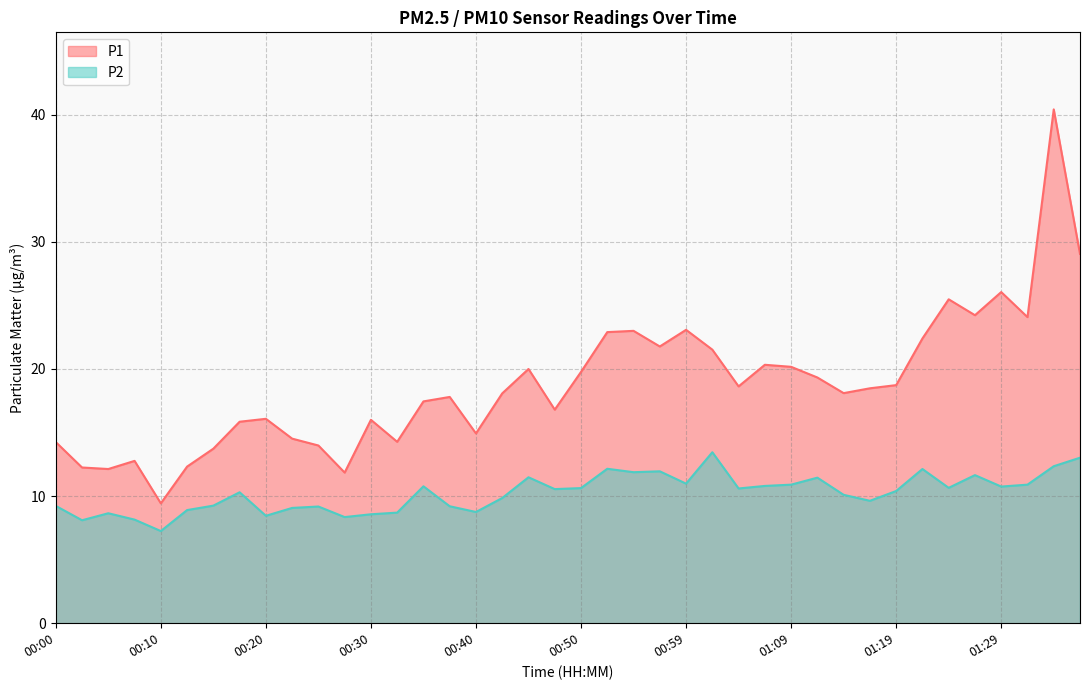

List the series in order of their peak value, lowest first.

P2, P1